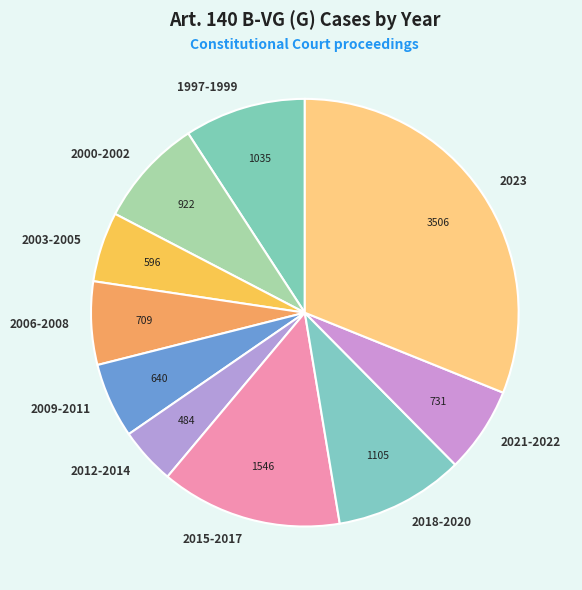

Is there a majority slice in this chart?

No